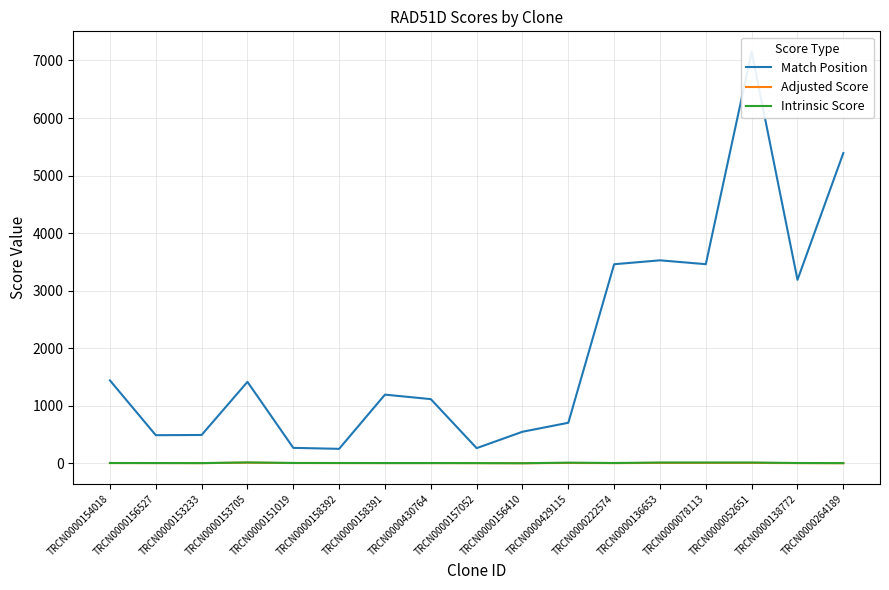

Reading right to left, list all the values displayed in this chart.

Match Position: 5391.0	3188.0	7149.0	3460.0	3527.0	3459.0	704.0	548.0	263.0	1115.0	1193.0	251.0	268.0	1415.0	492.0	488.0	1440.0
Adjusted Score: 1.3	2.5	6.6	6.6	6.6	2.5	5.4	0.5	2.1	2.8	2.8	3.5	3.9	10.5	2.4	3.2	4.0
Intrinsic Score: 2.6	5.0	13.2	13.2	13.2	5.0	10.8	0.8	3.0	4.0	4.0	5.0	5.6	15.0	3.0	4.0	5.0